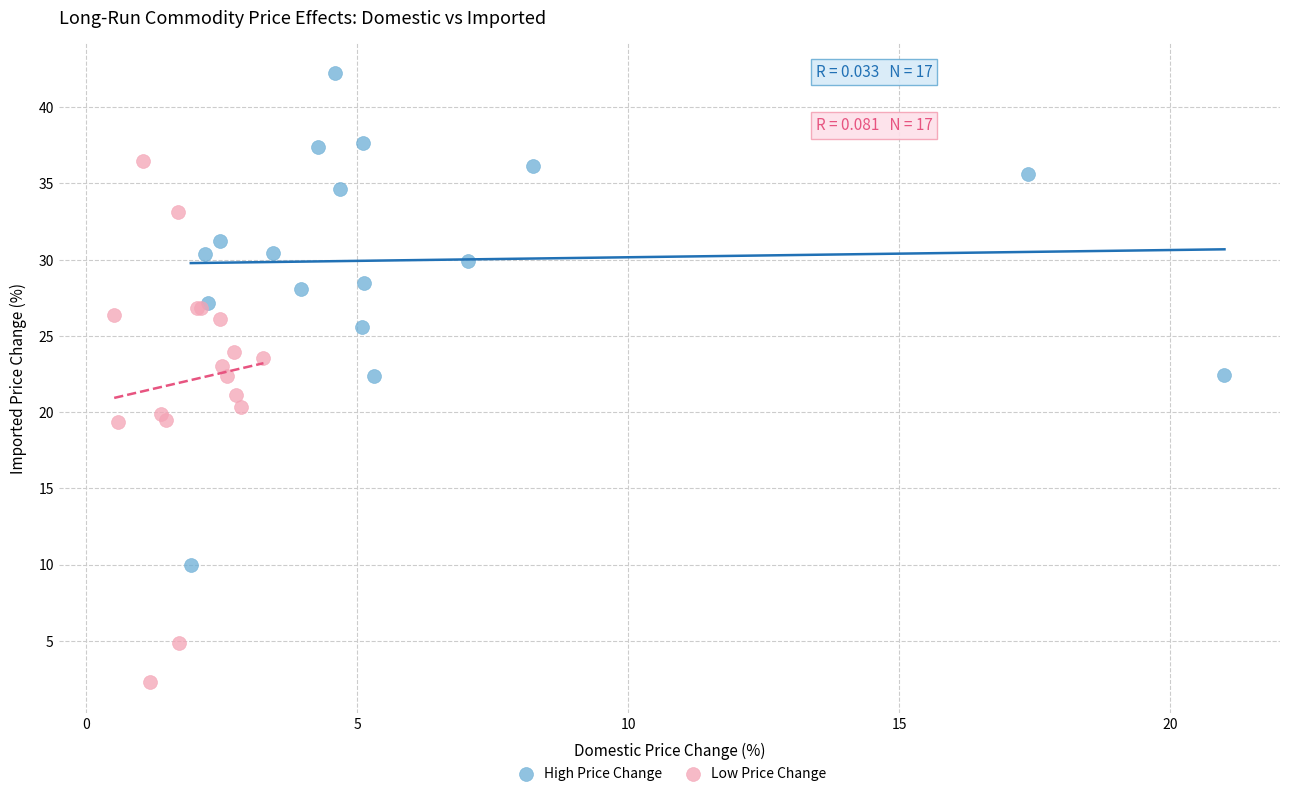

Which series has the widest spread of Y values?

Low Price Change